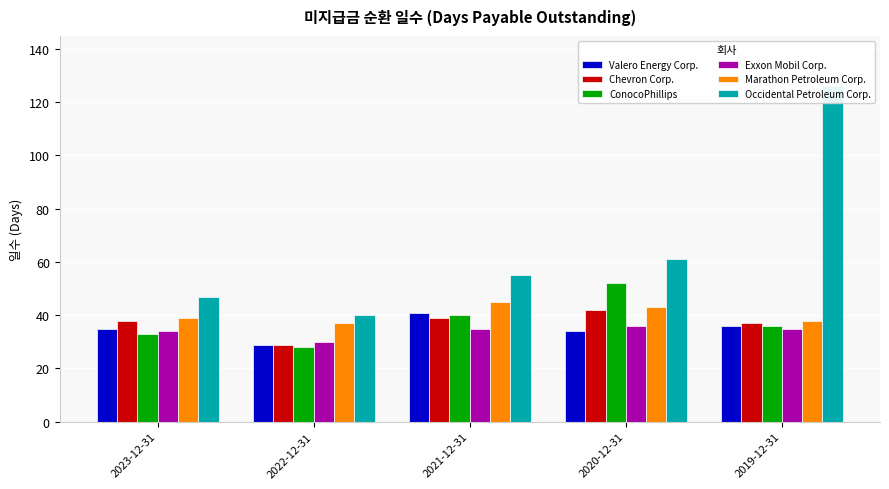

How many values in the Valero Energy Corp. series are below 35?

2